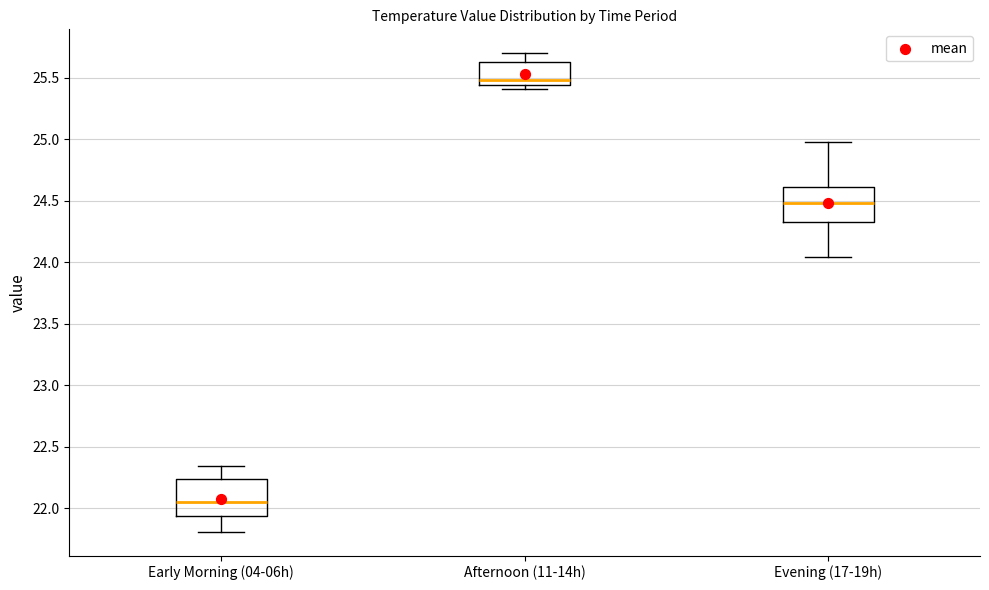

Where does the median line of the box for Evening (17-19h) sit on the y-axis? The values are not printed on the chart, so give them approximately, as read against the axis.

24.50